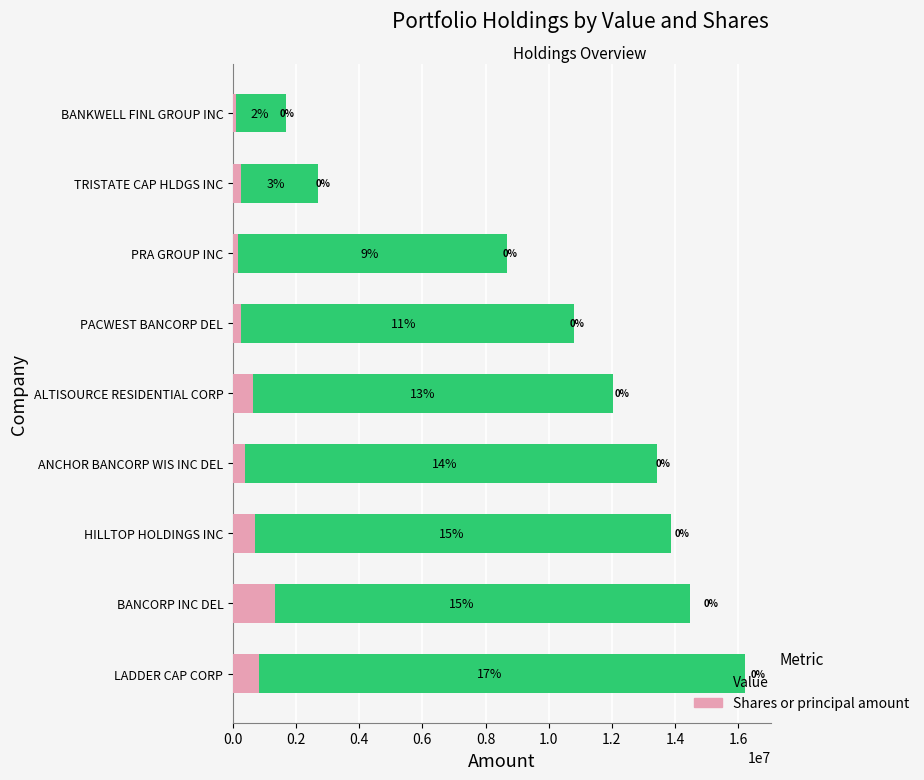

Which series changed the most between 0.2 and 1.6?

Value